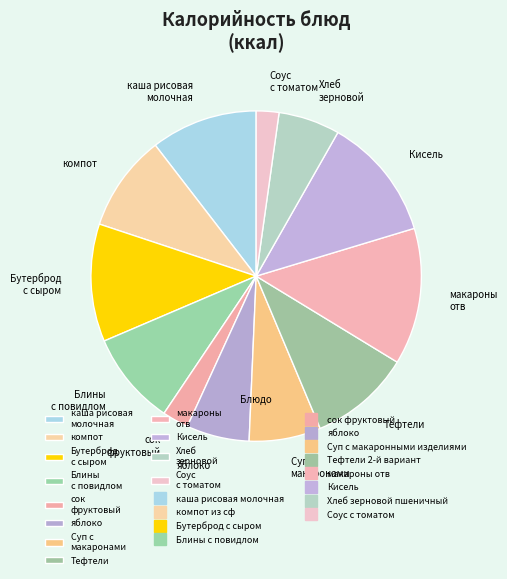

The каша рисовая молочная slice represents 10% of the pie. True or false?

True